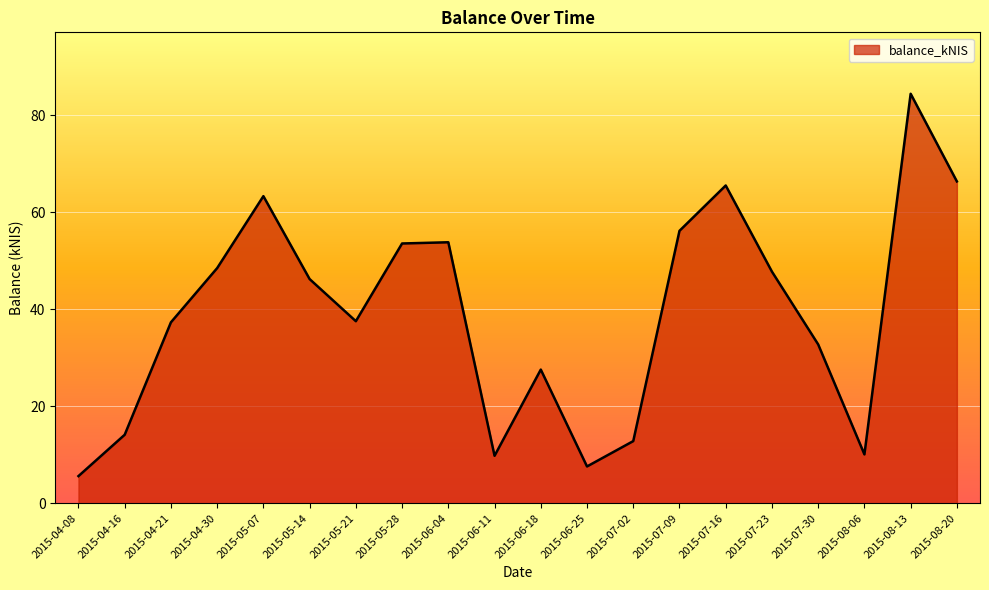

What is the smallest value displayed?

5.6